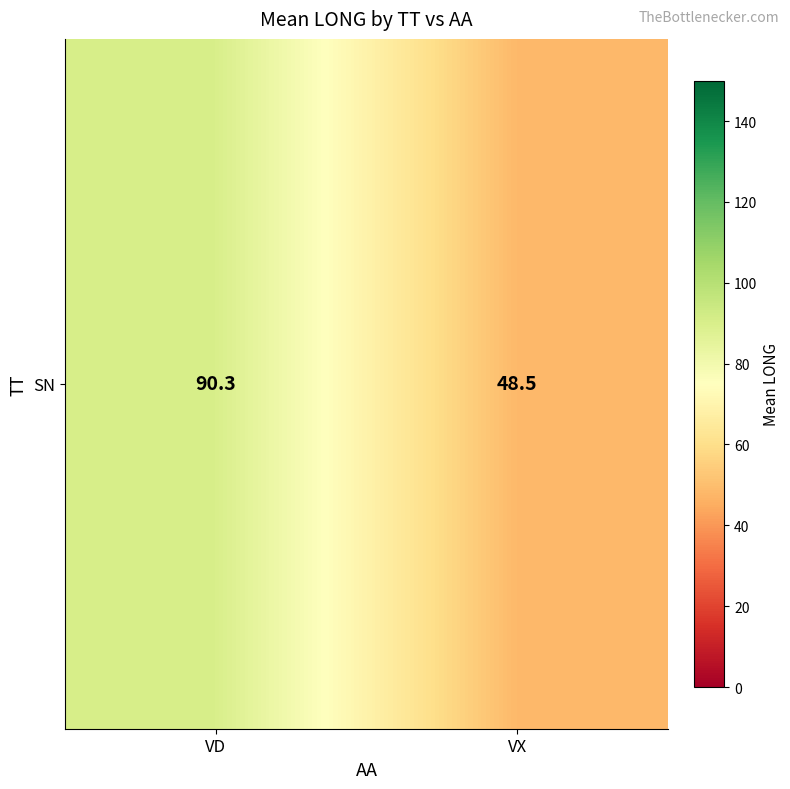

Reading left to right, list all the values displayed in this chart.

VD=90.3	VX=48.5